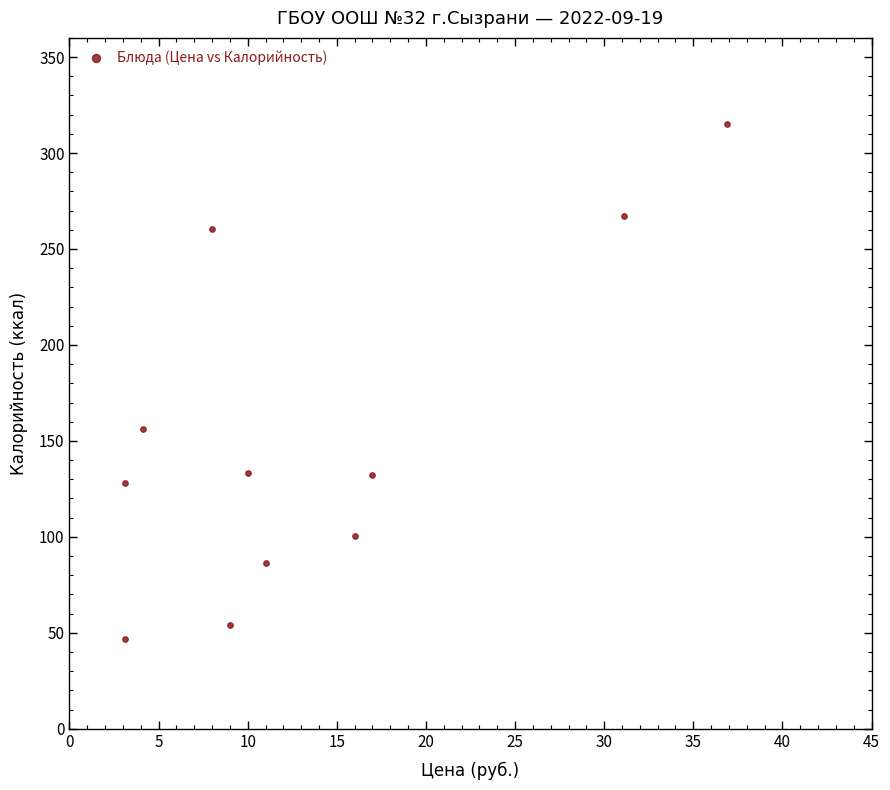

What is the average Y value?

152.7